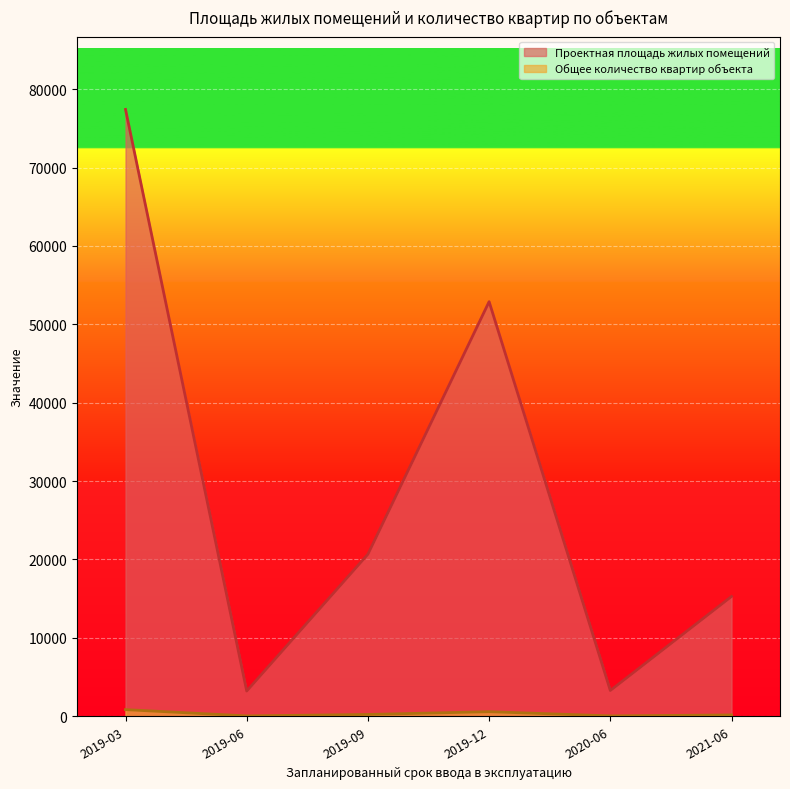

What are all the series names shown in the legend?

Проектная площадь жилых помещений, Общее количество квартир объекта